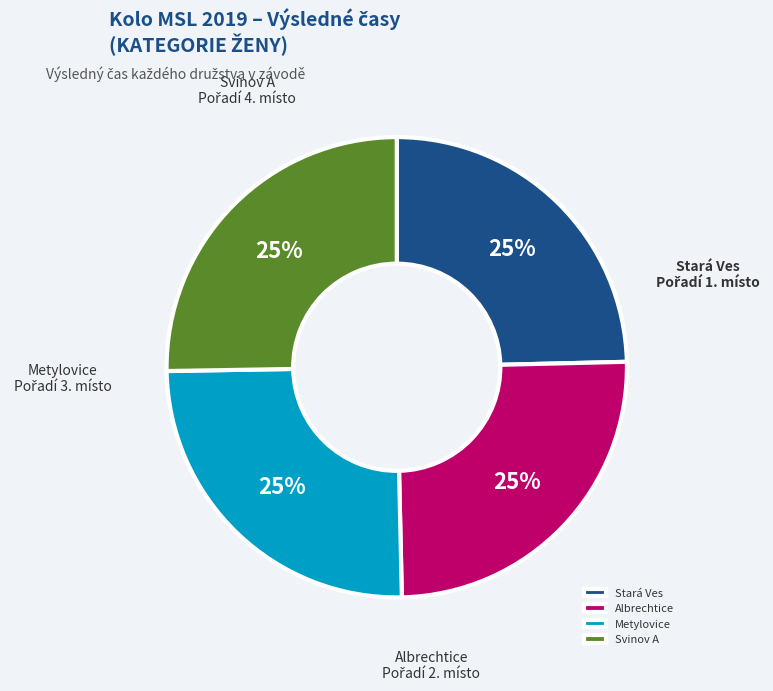

Is there any slice that represents more than half of the pie?

No